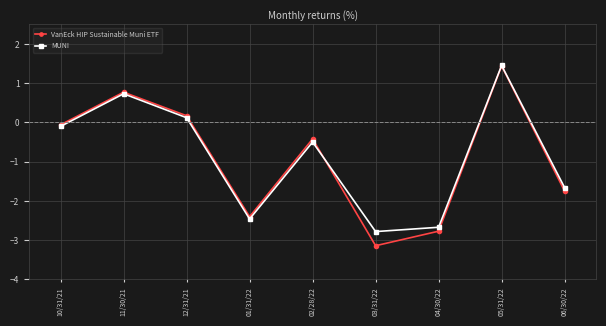

Which category has the lowest value across all series?

03/31/22